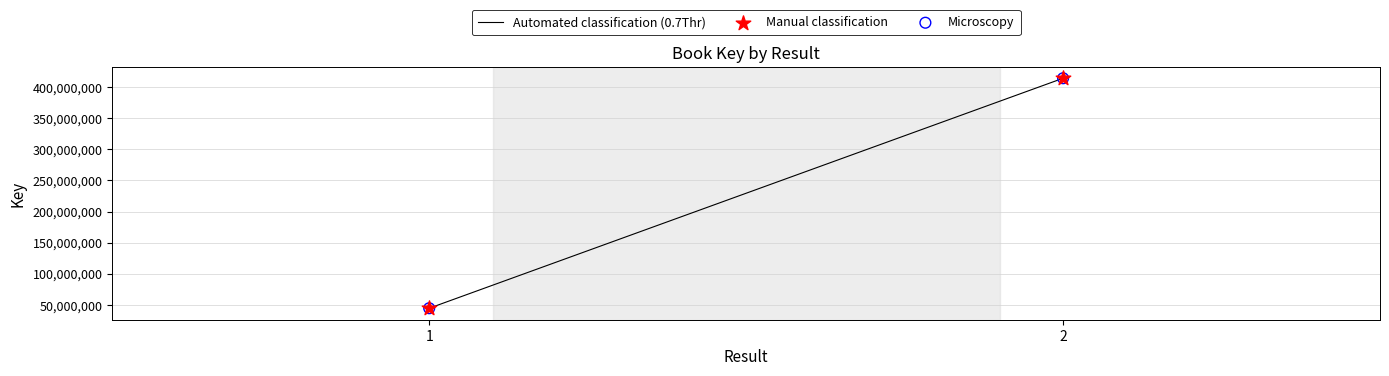

What are all the series names shown in the legend?

Automated classification (0.7Thr), Manual classification, Microscopy